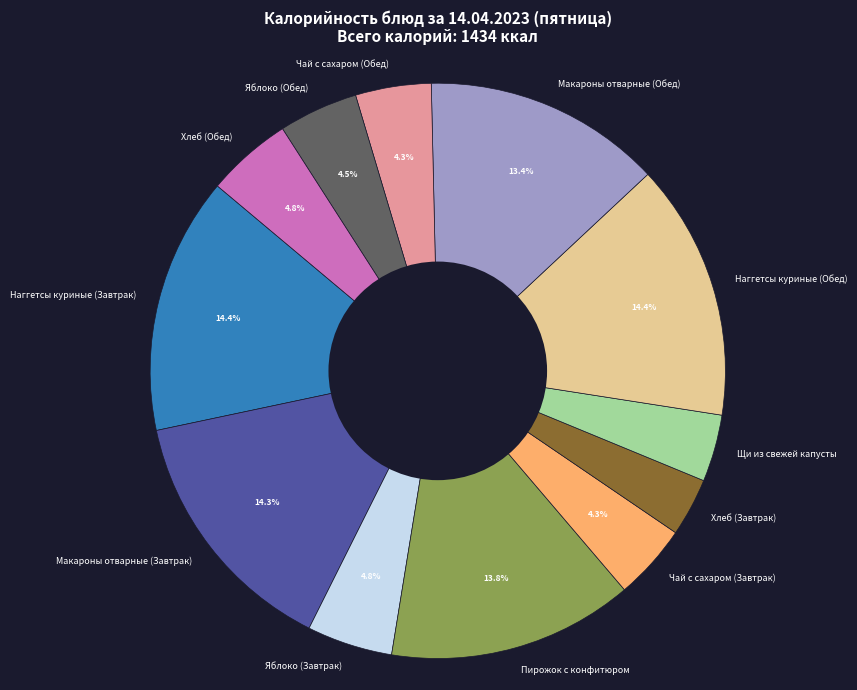

What is the ratio of the value at Чай с сахаром (Обед) to the value at Чай с сахаром (Завтрак)?

1.0